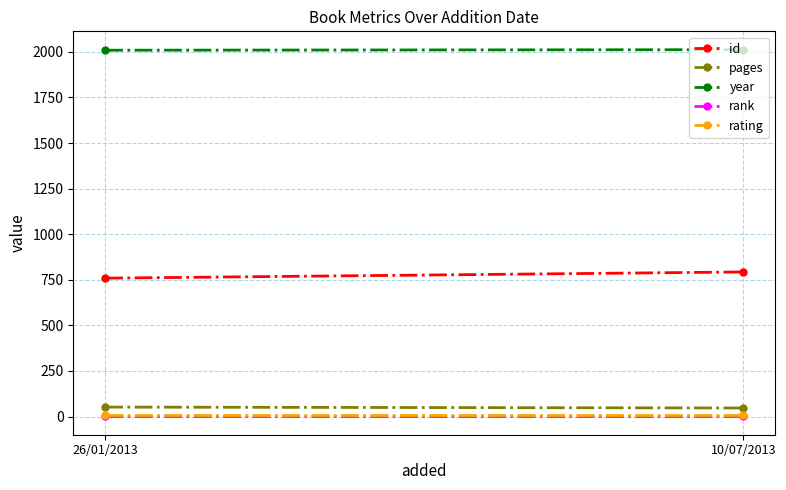

What is the greatest value displayed?

2012